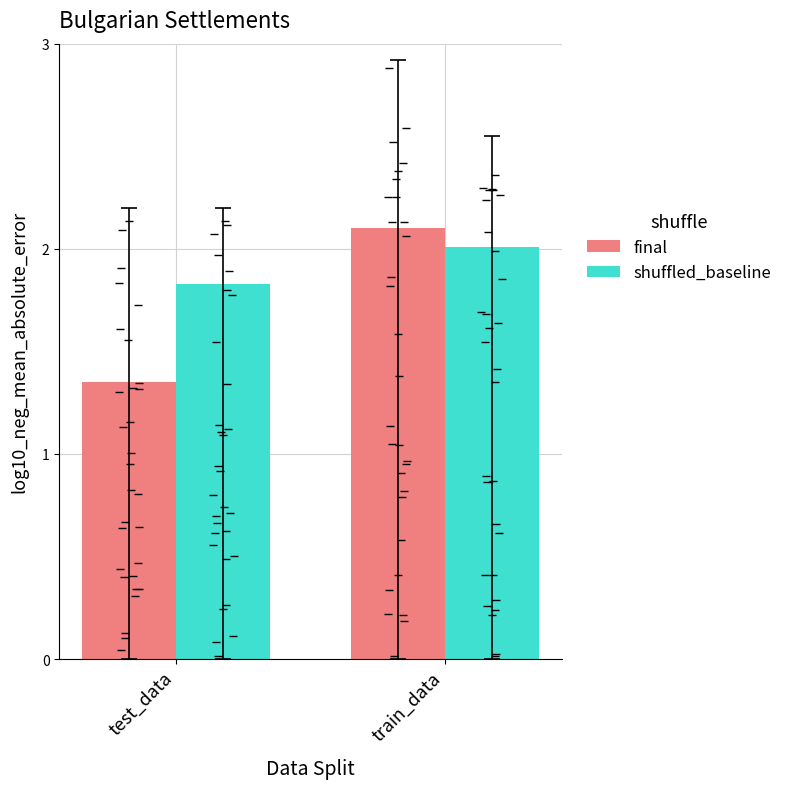

Is it true that shuffled_baseline equals 2.0 at train_data?

True